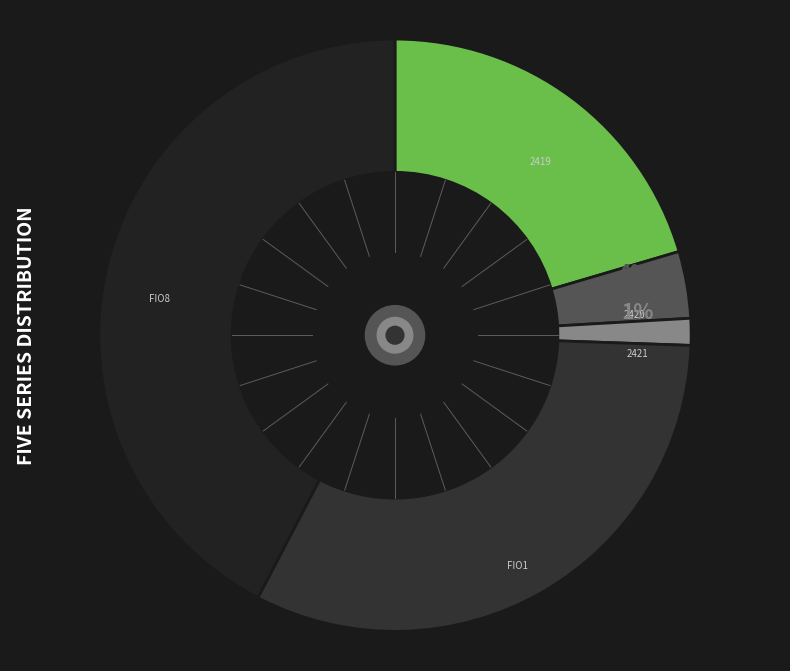

To the nearest percent, what portion does 2419 represent?

20%